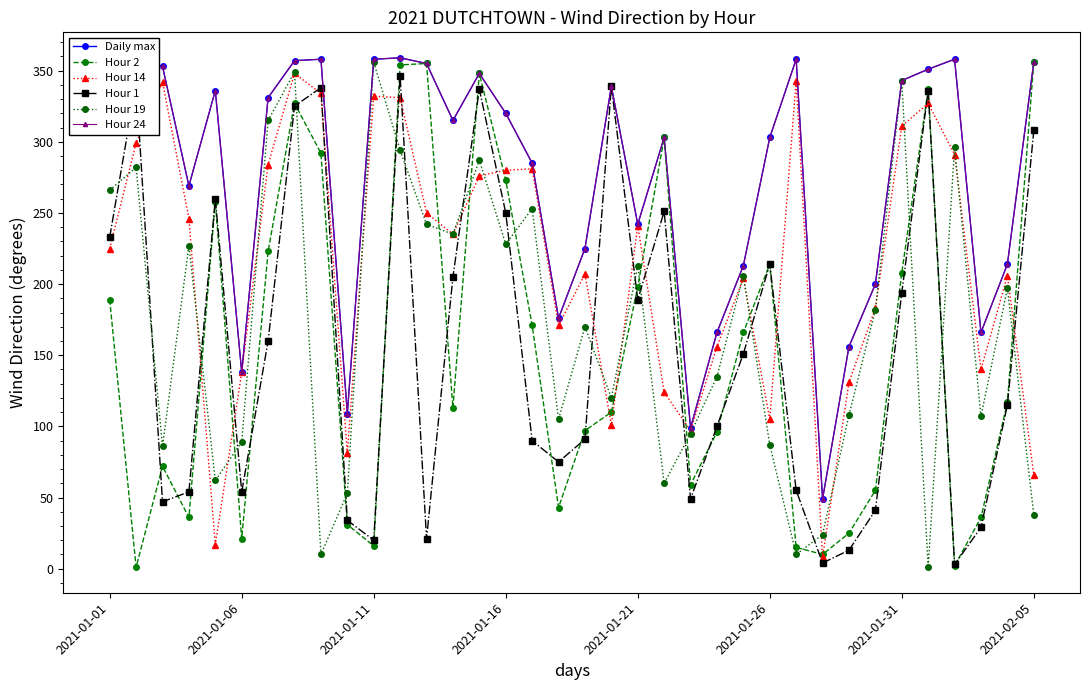

In Hour 1, how many points are higher than both neighbors (excluding endpoints)?

9